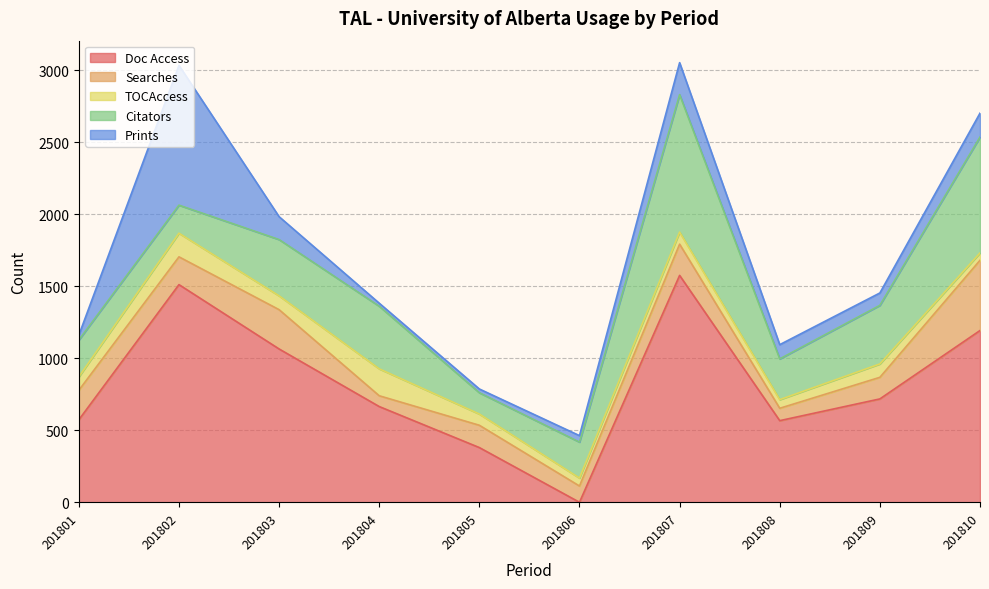

How many intersections are there between Citators and Prints?

2